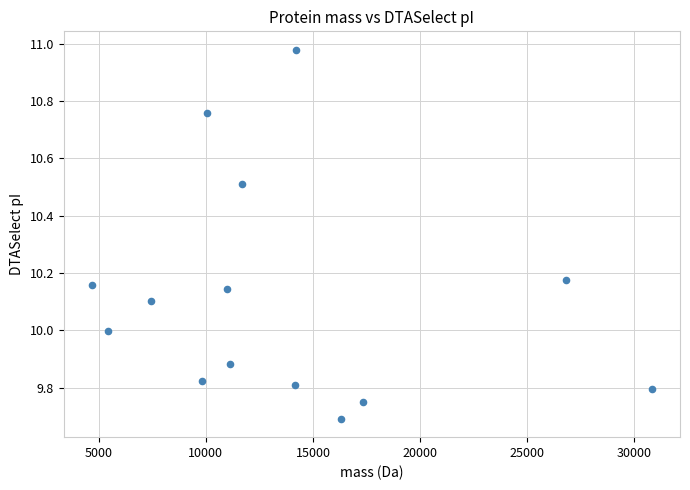

What is the range of X values (max minus min)?

26153.2